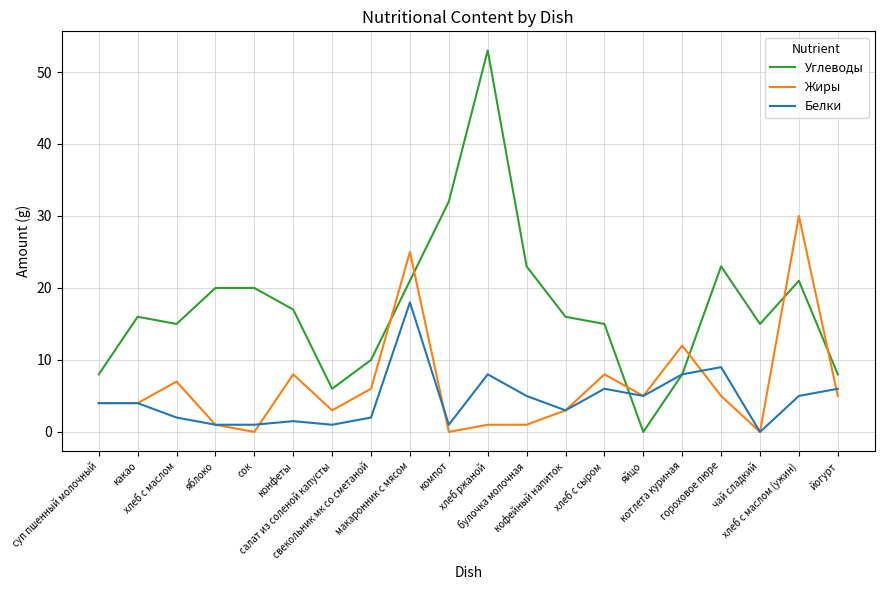

True or false: Углеводы and Жиры cross at least once.

True